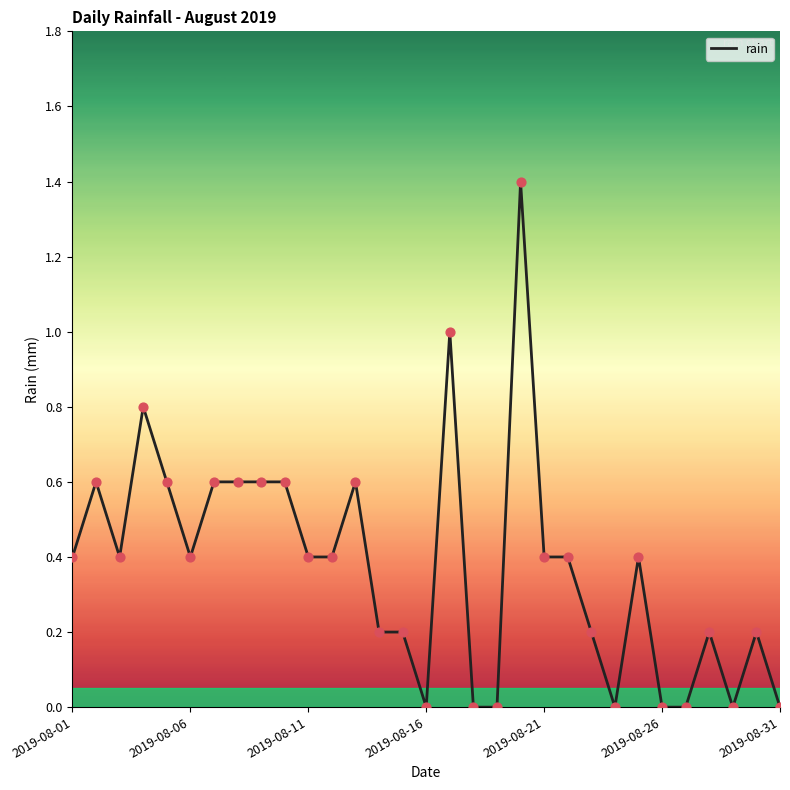

What is the difference between the maximum and minimum values?

1.4